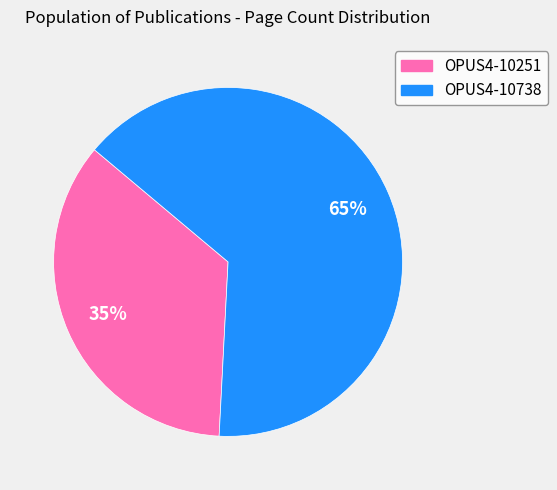

True or false: OPUS4-10738 accounts for 59% of the total.

False